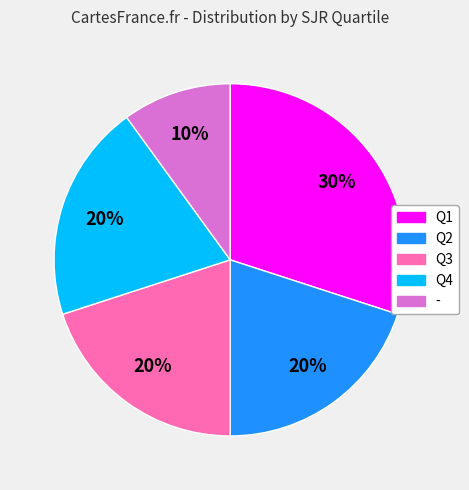

To the nearest percent, what is the combined percentage of Q4 and Q3?

40%